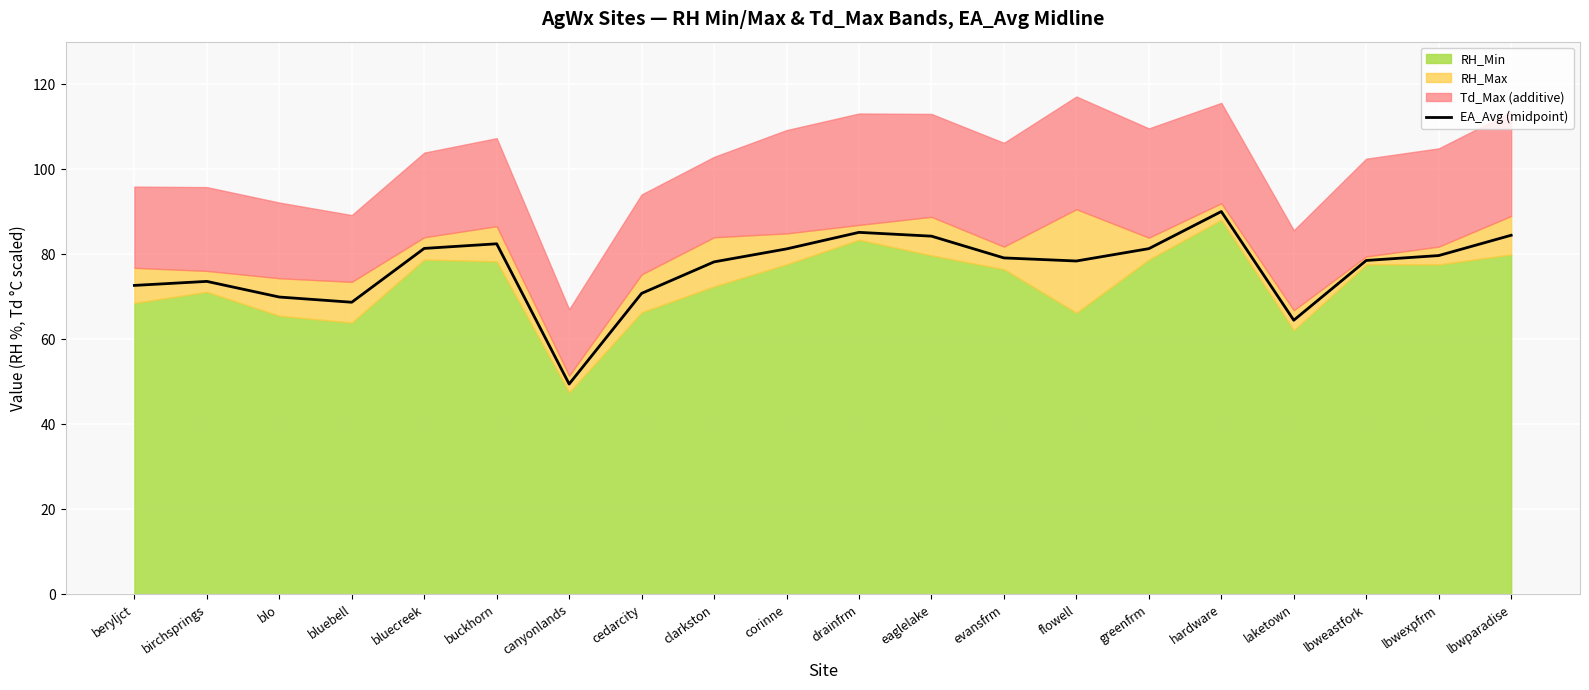

What is the average value?

76.7